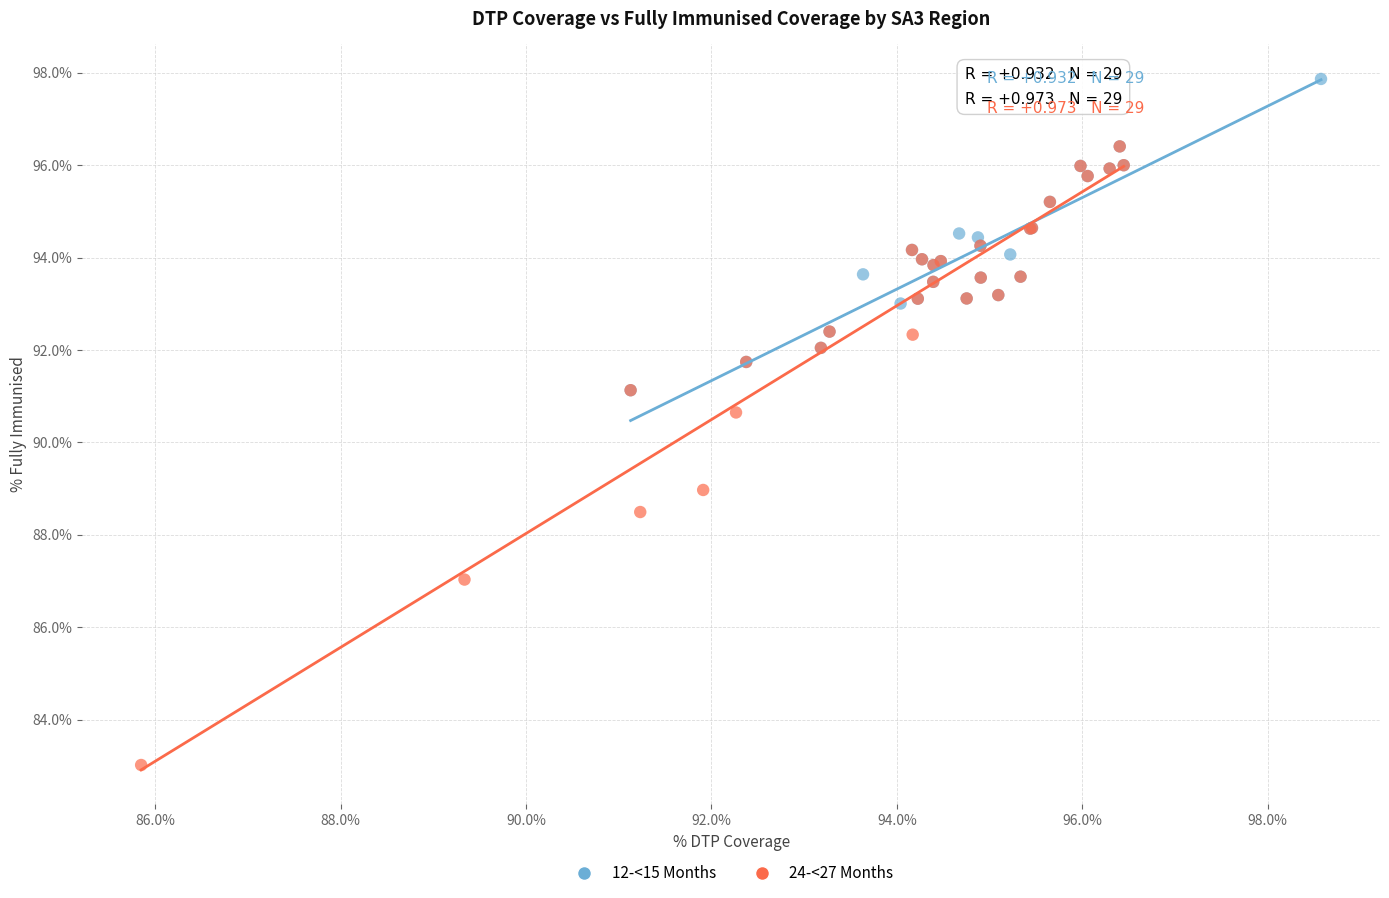

Which series reaches the maximum Y coordinate?

12-<15 Months